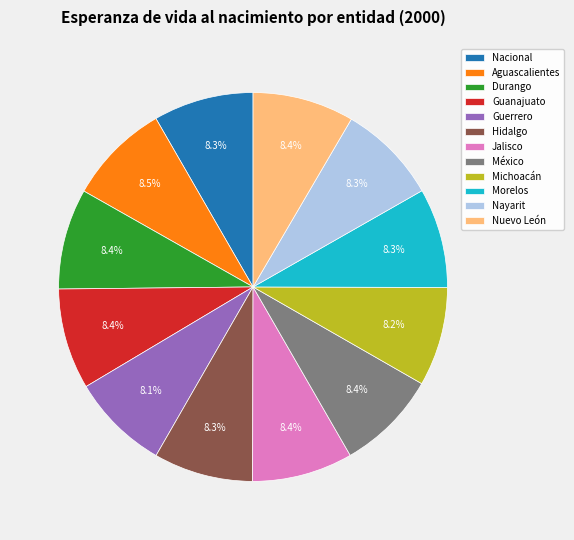

How many segments does this pie chart have?

12